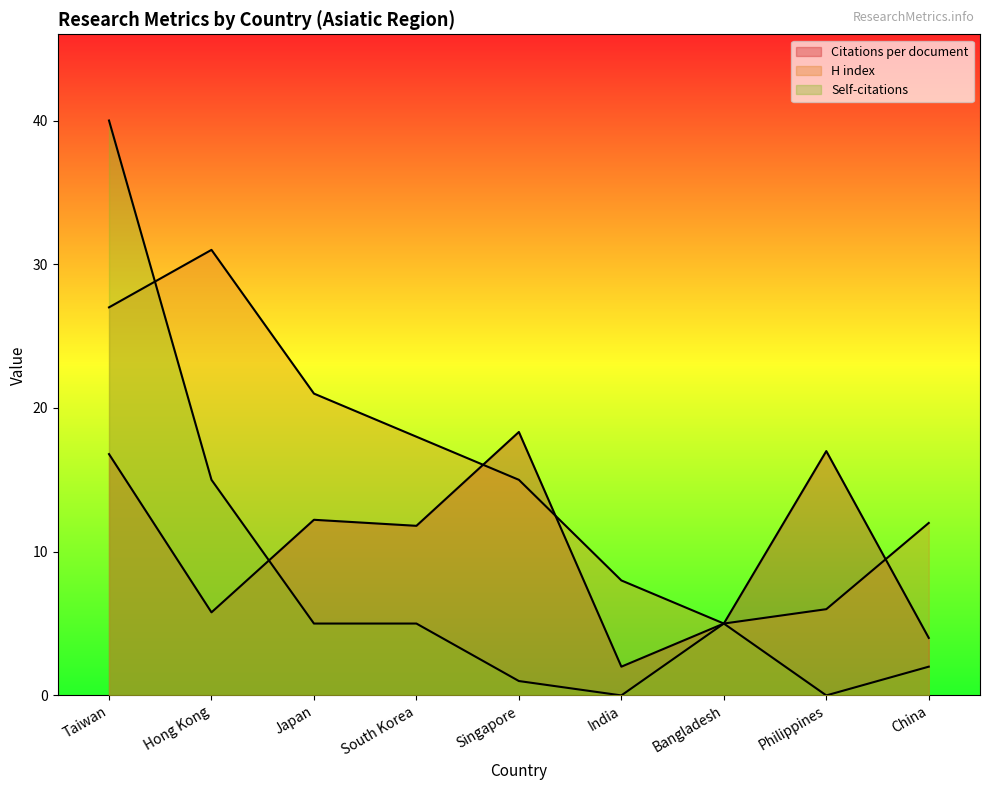

What is the highest value of the H index series?

31.0